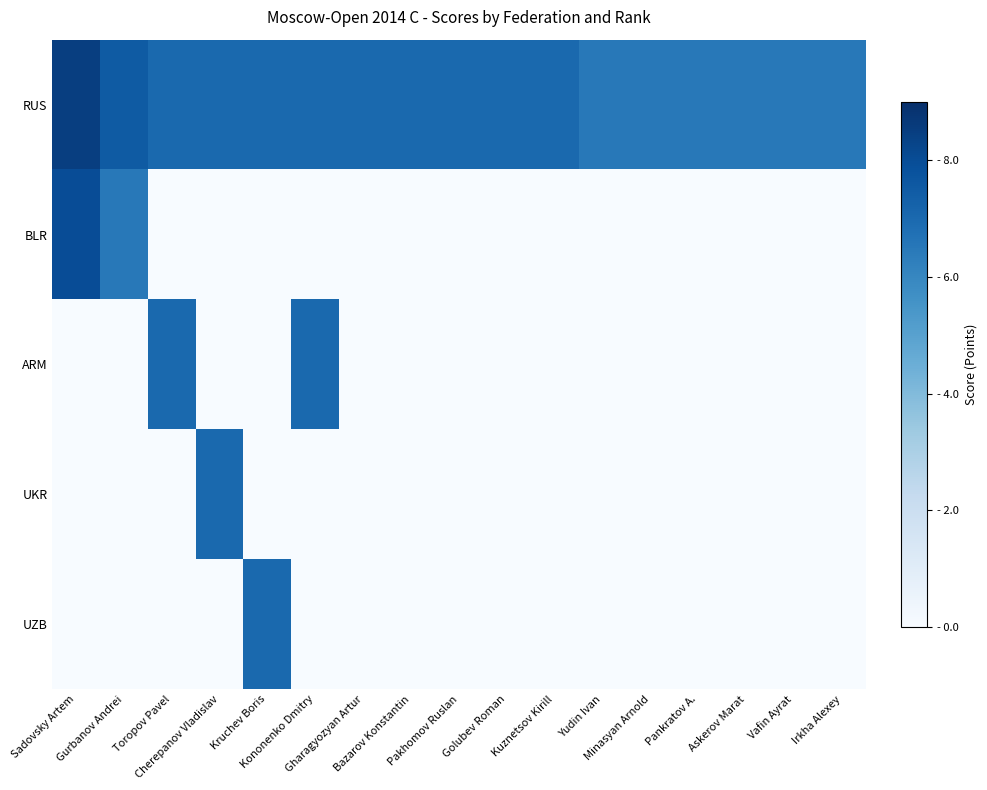

Reading right to left, list all the values displayed in this chart.

RUS: Irkha Alexey=6.5	Vafin Ayrat=6.5	Askerov Marat=6.5	Pankratov A.=6.5	Minasyan Arnold=6.5	Yudin Ivan=6.5	Kuznetsov Kirill=7.0	Golubev Roman=7.0	Pakhomov Ruslan=7.0	Bazarov Konstantin=7.0	Gharagyozyan Artur=7.0	Kononenko Dmitry=7.0	Kruchev Boris=7.0	Cherepanov Vladislav=7.0	Toropov Pavel=7.0	Gurbanov Andrei=7.5	Sadovsky Artem=8.5
BLR: Irkha Alexey=0.0	Vafin Ayrat=0.0	Askerov Marat=0.0	Pankratov A.=0.0	Minasyan Arnold=0.0	Yudin Ivan=0.0	Kuznetsov Kirill=0.0	Golubev Roman=0.0	Pakhomov Ruslan=0.0	Bazarov Konstantin=0.0	Gharagyozyan Artur=0.0	Kononenko Dmitry=0.0	Kruchev Boris=0.0	Cherepanov Vladislav=0.0	Toropov Pavel=0.0	Gurbanov Andrei=6.5	Sadovsky Artem=8.0
ARM: Irkha Alexey=0.0	Vafin Ayrat=0.0	Askerov Marat=0.0	Pankratov A.=0.0	Minasyan Arnold=0.0	Yudin Ivan=0.0	Kuznetsov Kirill=0.0	Golubev Roman=0.0	Pakhomov Ruslan=0.0	Bazarov Konstantin=0.0	Gharagyozyan Artur=0.0	Kononenko Dmitry=7.0	Kruchev Boris=0.0	Cherepanov Vladislav=0.0	Toropov Pavel=7.0	Gurbanov Andrei=0.0	Sadovsky Artem=0.0
UKR: Irkha Alexey=0.0	Vafin Ayrat=0.0	Askerov Marat=0.0	Pankratov A.=0.0	Minasyan Arnold=0.0	Yudin Ivan=0.0	Kuznetsov Kirill=0.0	Golubev Roman=0.0	Pakhomov Ruslan=0.0	Bazarov Konstantin=0.0	Gharagyozyan Artur=0.0	Kononenko Dmitry=0.0	Kruchev Boris=0.0	Cherepanov Vladislav=7.0	Toropov Pavel=0.0	Gurbanov Andrei=0.0	Sadovsky Artem=0.0
UZB: Irkha Alexey=0.0	Vafin Ayrat=0.0	Askerov Marat=0.0	Pankratov A.=0.0	Minasyan Arnold=0.0	Yudin Ivan=0.0	Kuznetsov Kirill=0.0	Golubev Roman=0.0	Pakhomov Ruslan=0.0	Bazarov Konstantin=0.0	Gharagyozyan Artur=0.0	Kononenko Dmitry=0.0	Kruchev Boris=7.0	Cherepanov Vladislav=0.0	Toropov Pavel=0.0	Gurbanov Andrei=0.0	Sadovsky Artem=0.0